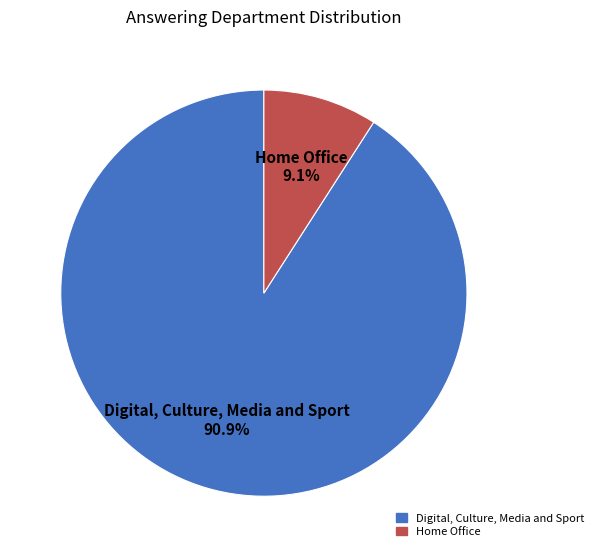

To the nearest percent, what is the average slice percentage?

50%